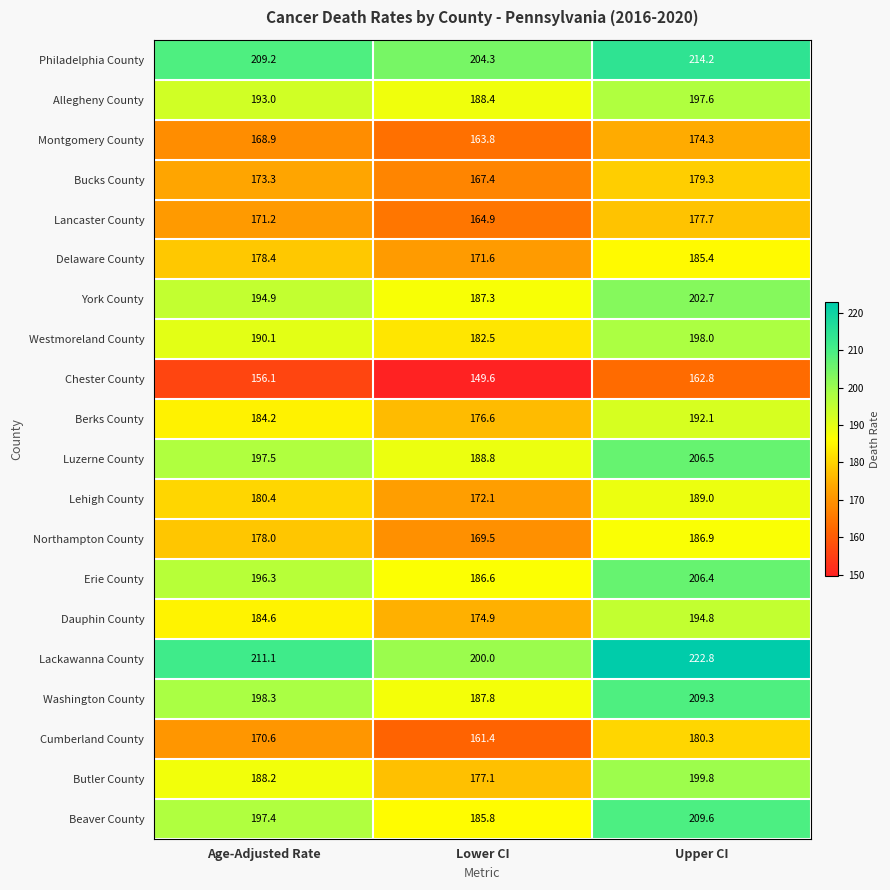

Which series has the largest total across all categories?

Lackawanna County